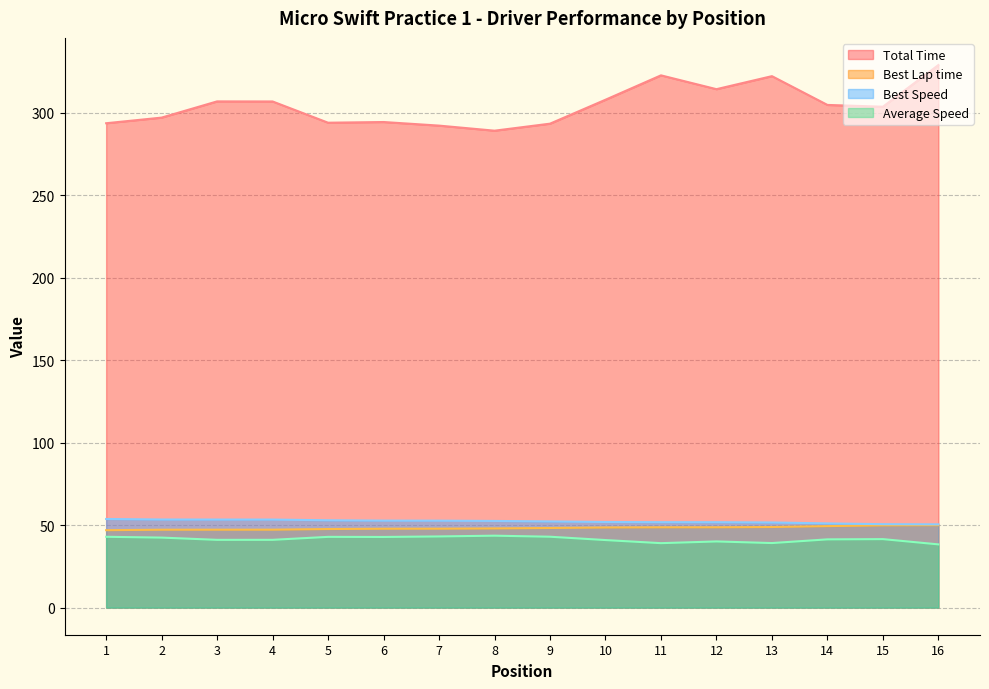

Count the number of categories in the chart.

16